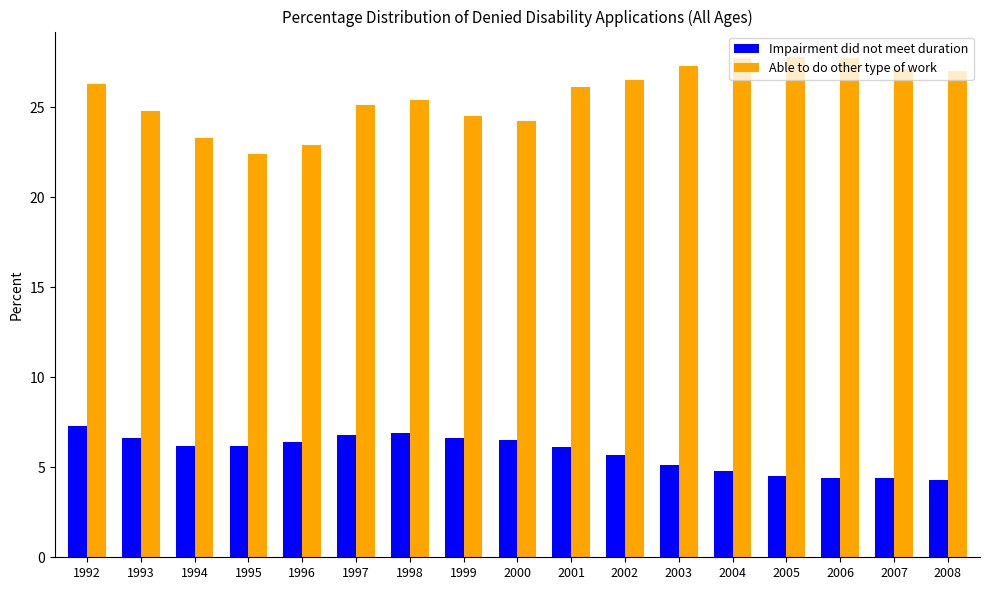

What is the highest value of the Impairment did not meet duration series?

7.3